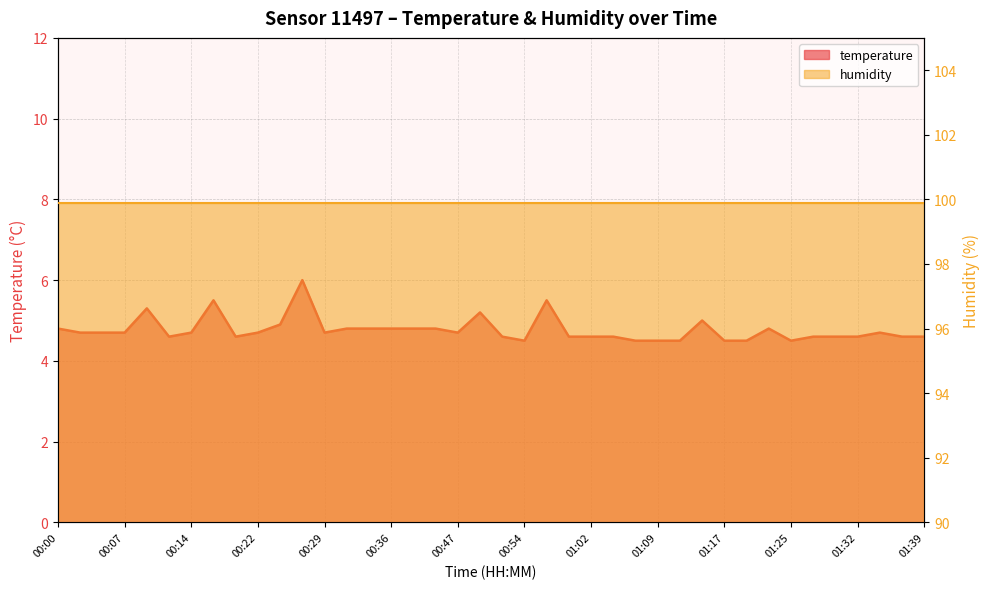

How many interior local valleys (lower than both neighbors) does the data have?

6